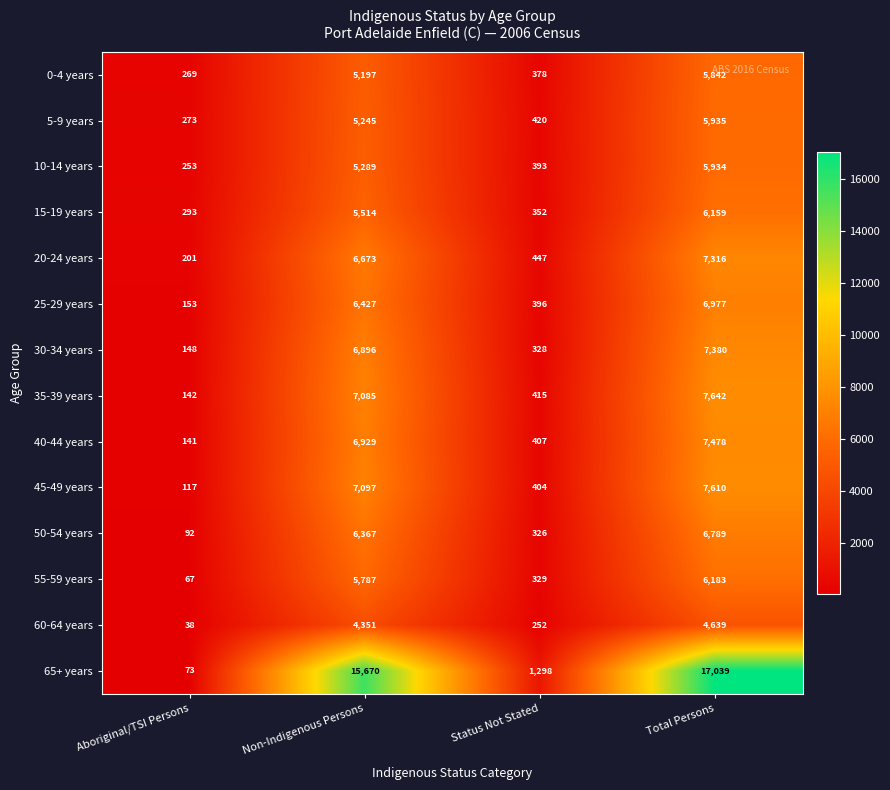

Rank the series at Non-Indigenous Persons from highest to lowest value.

65+ years, 45-49 years, 35-39 years, 40-44 years, 30-34 years, 20-24 years, 25-29 years, 50-54 years, 55-59 years, 15-19 years, 10-14 years, 5-9 years, 0-4 years, 60-64 years